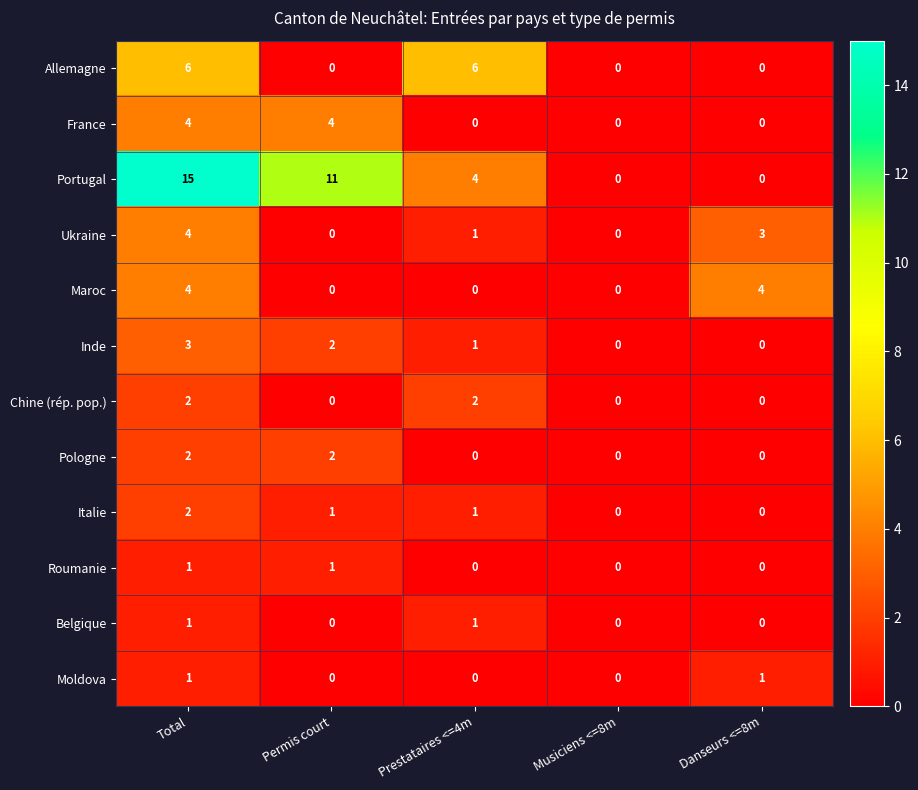

What is the difference between the maximum and minimum values in the Inde series?

3